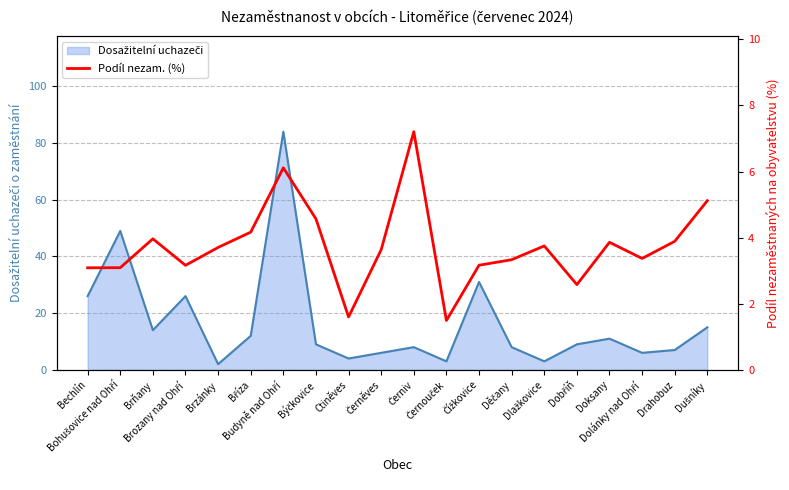

How many interior local valleys (lower than both neighbors) does the data have?

5